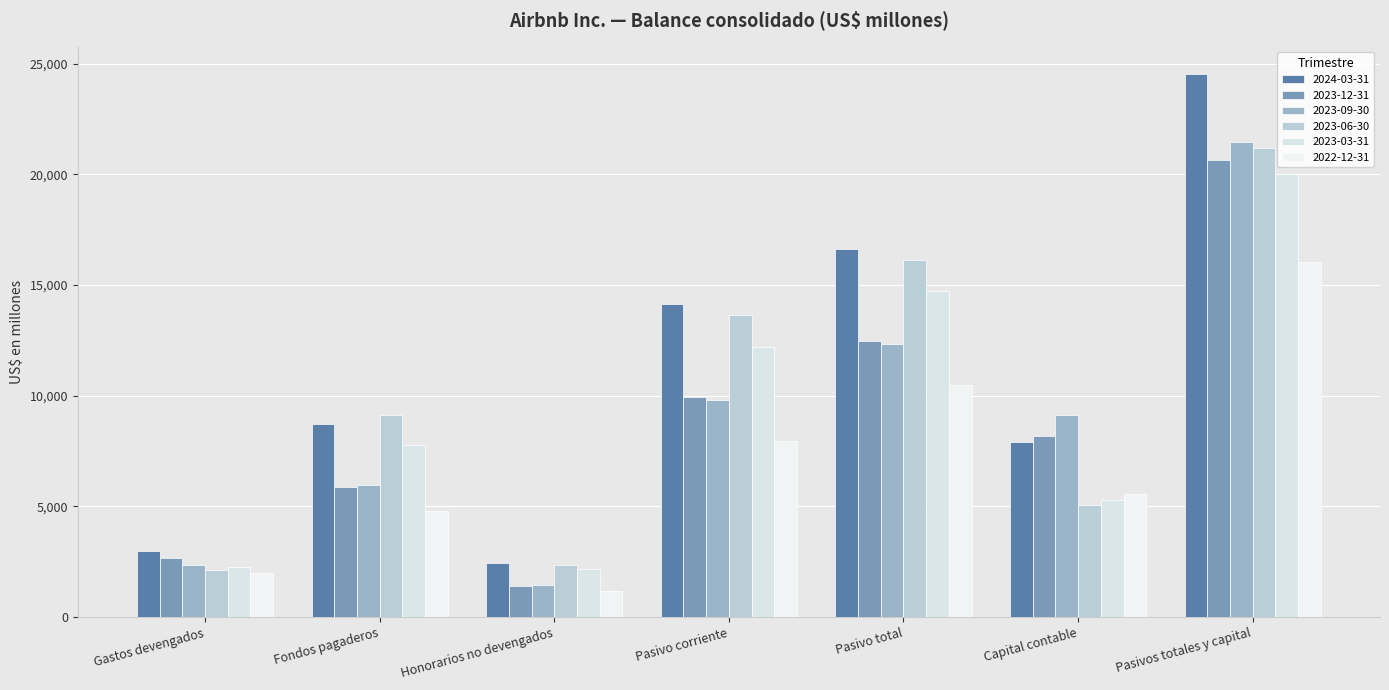

What is the value of the 2023-09-30 bar at the 1st from the left?

2368